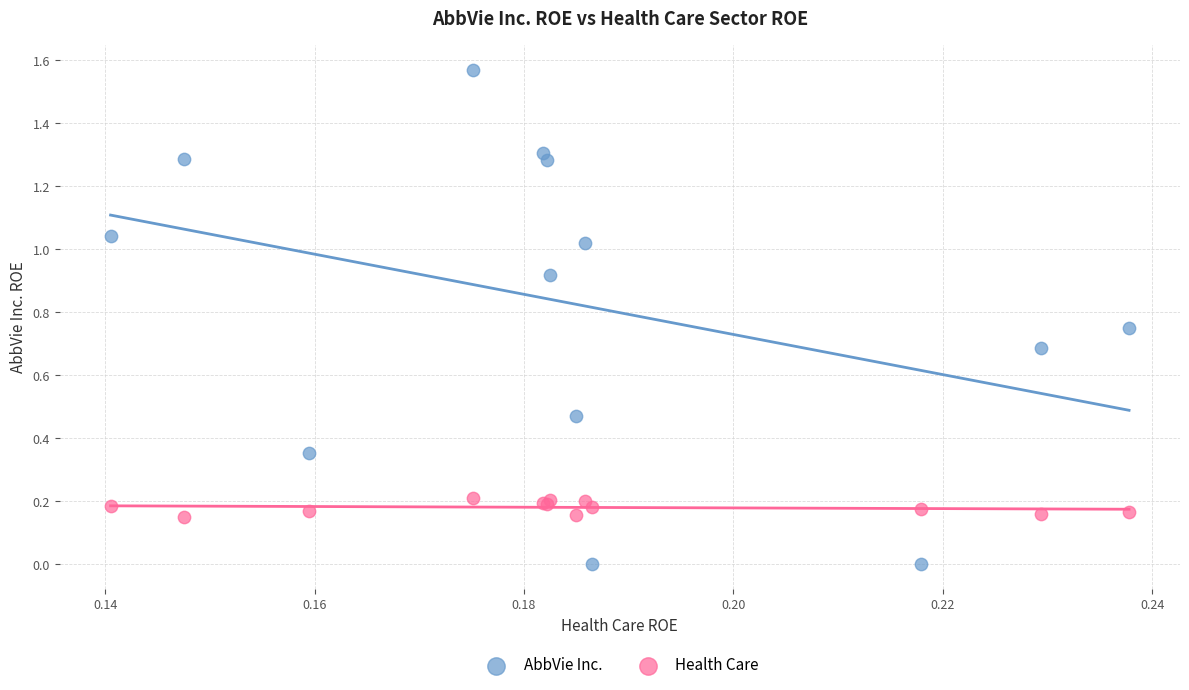

What are all the series names shown in the legend?

AbbVie Inc., Health Care